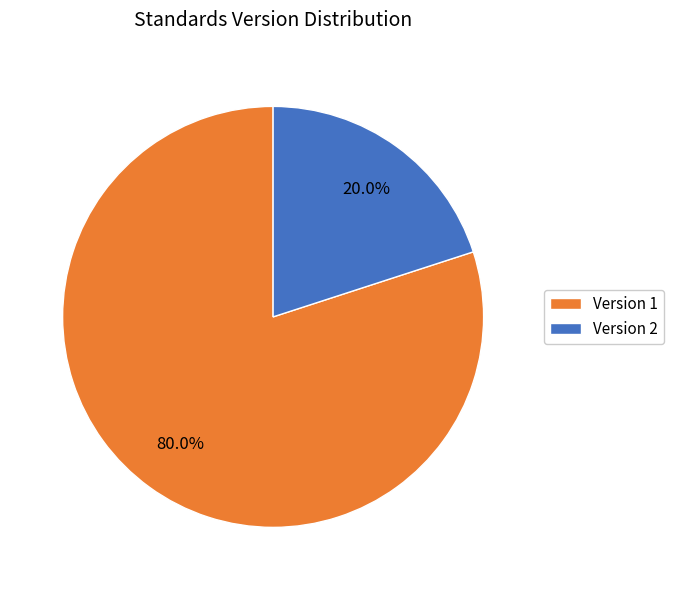

What is the largest slice in the pie chart?

Version 1